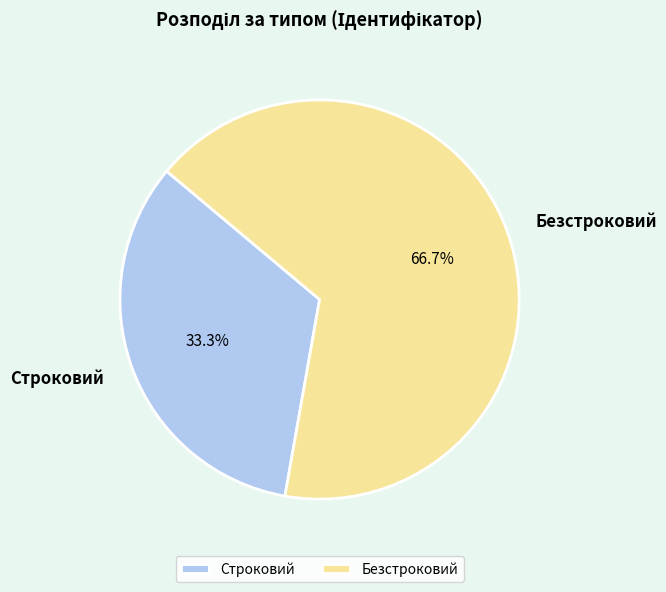

How many segments does this pie chart have?

2